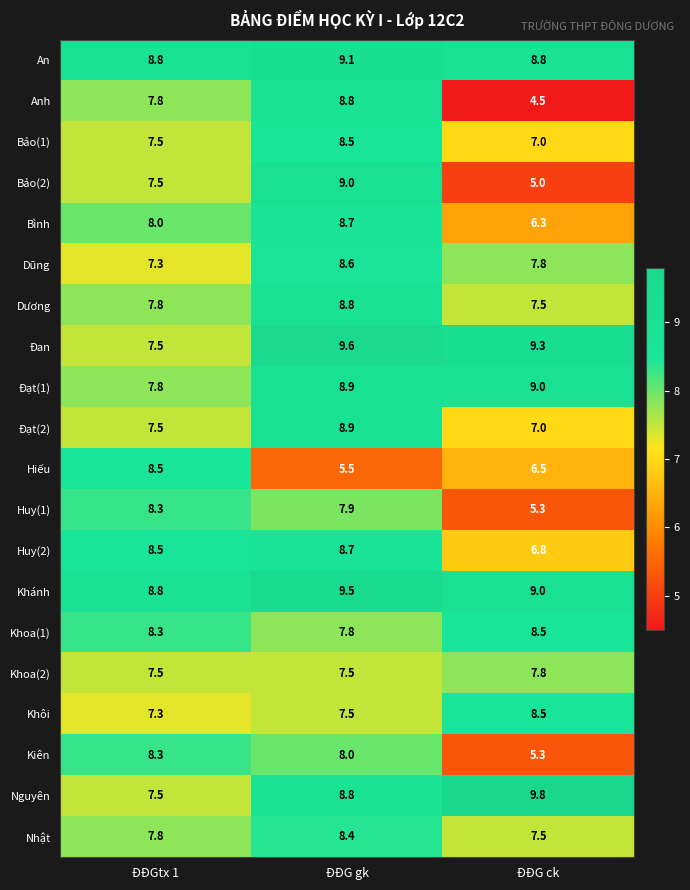

Where is Đạt(2) nearest to the value 7?

ĐĐG ck